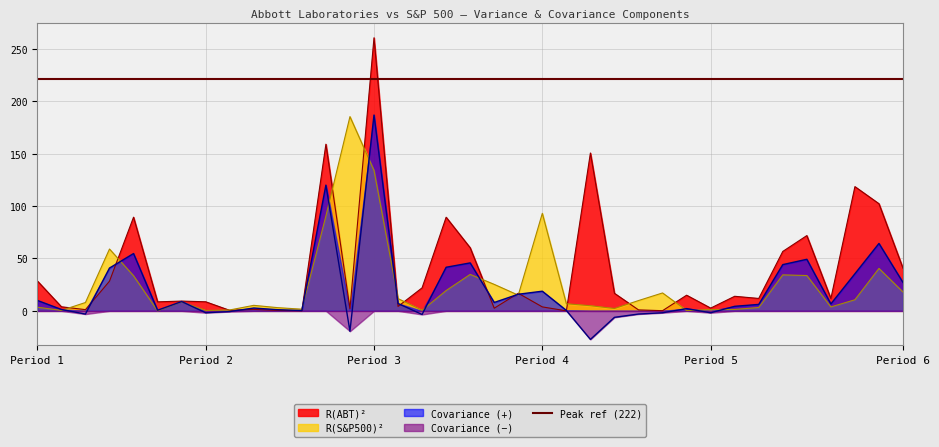

What is the minimum value shown in the chart?

-27.2